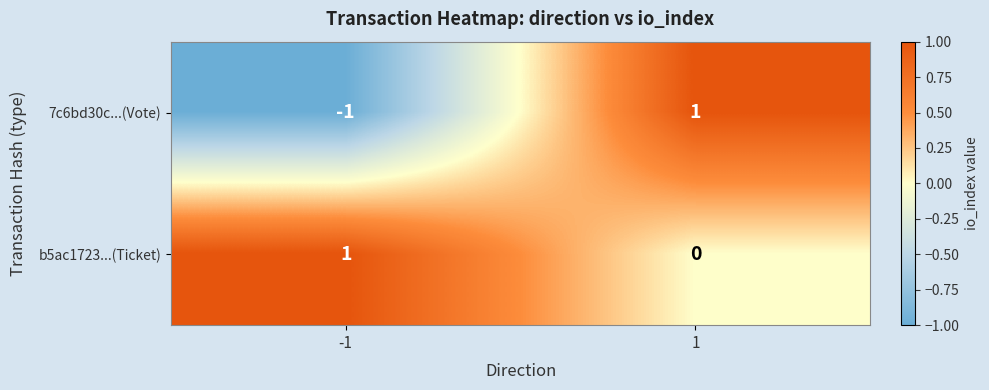

The b5ac1723...(Ticket) series shows 1 at -1. True or false?

True